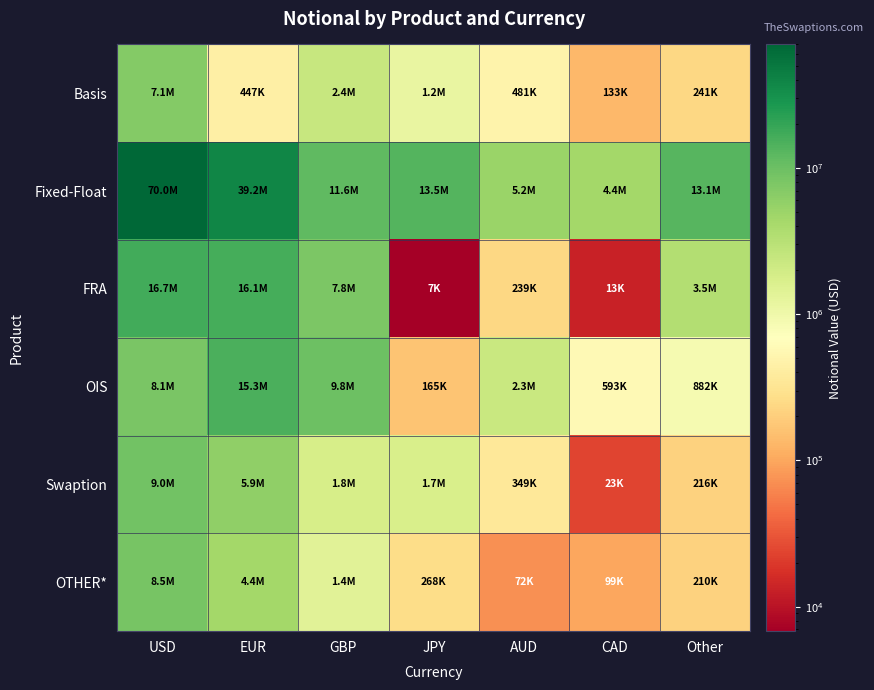

Which has a higher value, CAD or JPY?

JPY